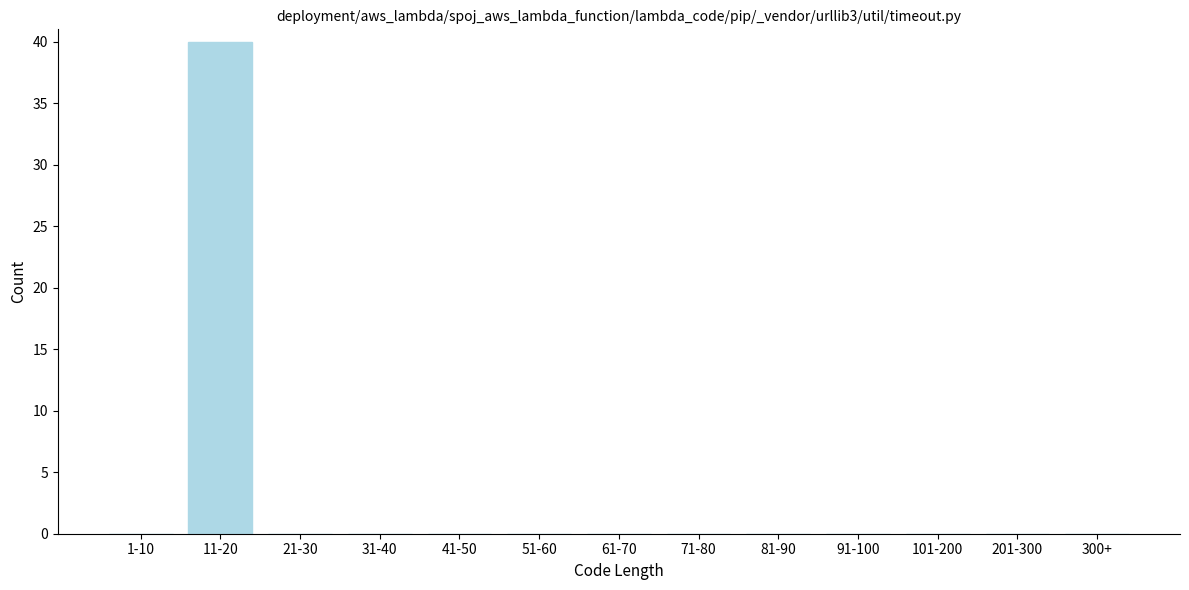

Reading right to left, list all the values displayed in this chart.

300+=0	201-300=0	101-200=0	91-100=0	81-90=0	71-80=0	61-70=0	51-60=0	41-50=0	31-40=0	21-30=0	11-20=40	1-10=0